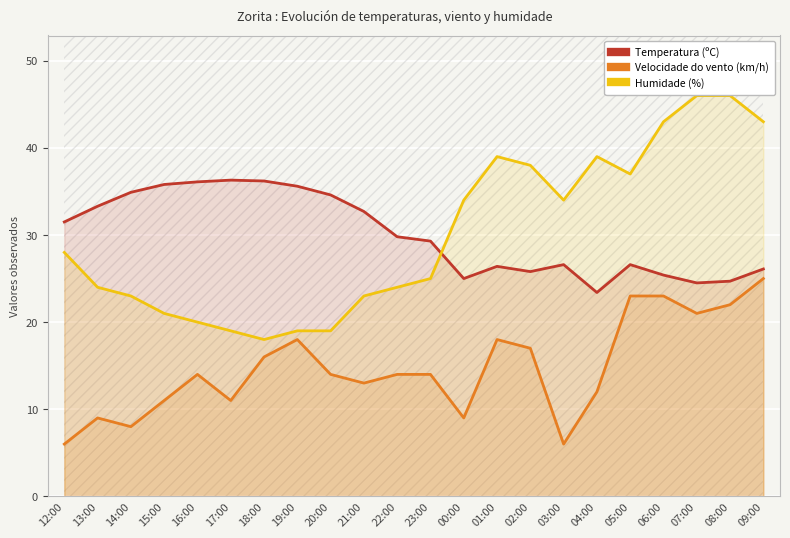

How many interior local peaks does the Humidade (%) series have?

2